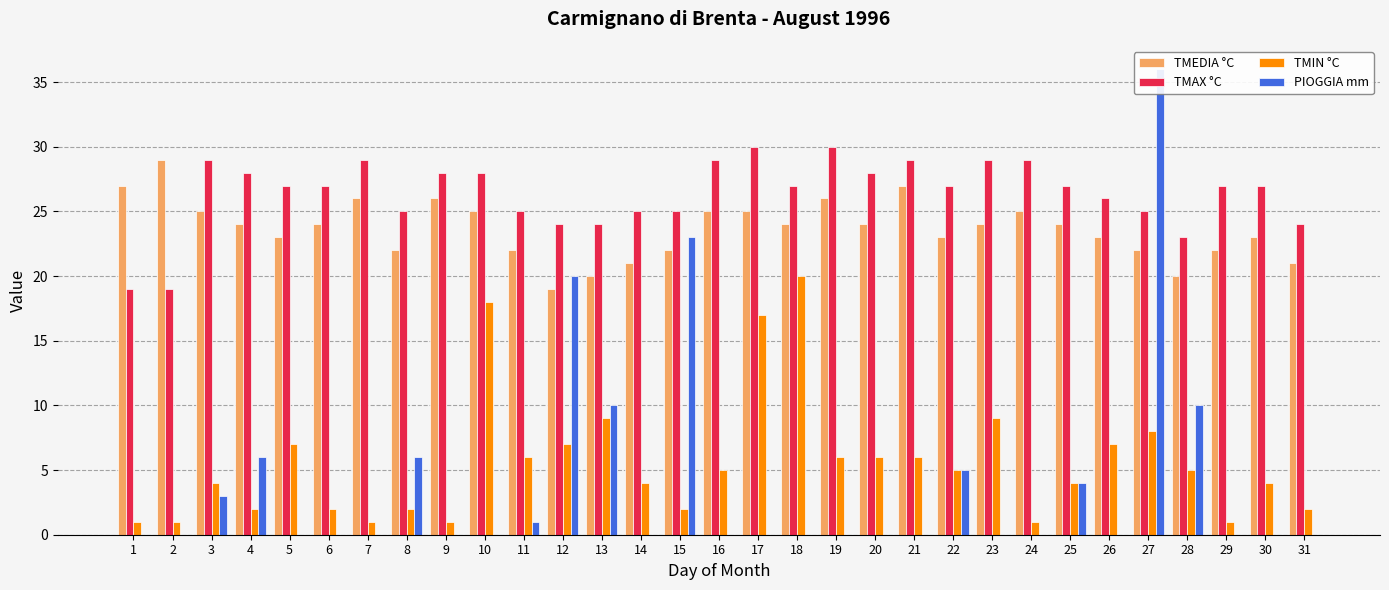

What is the sum of the PIOGGIA mm values at 19 and 3?

3